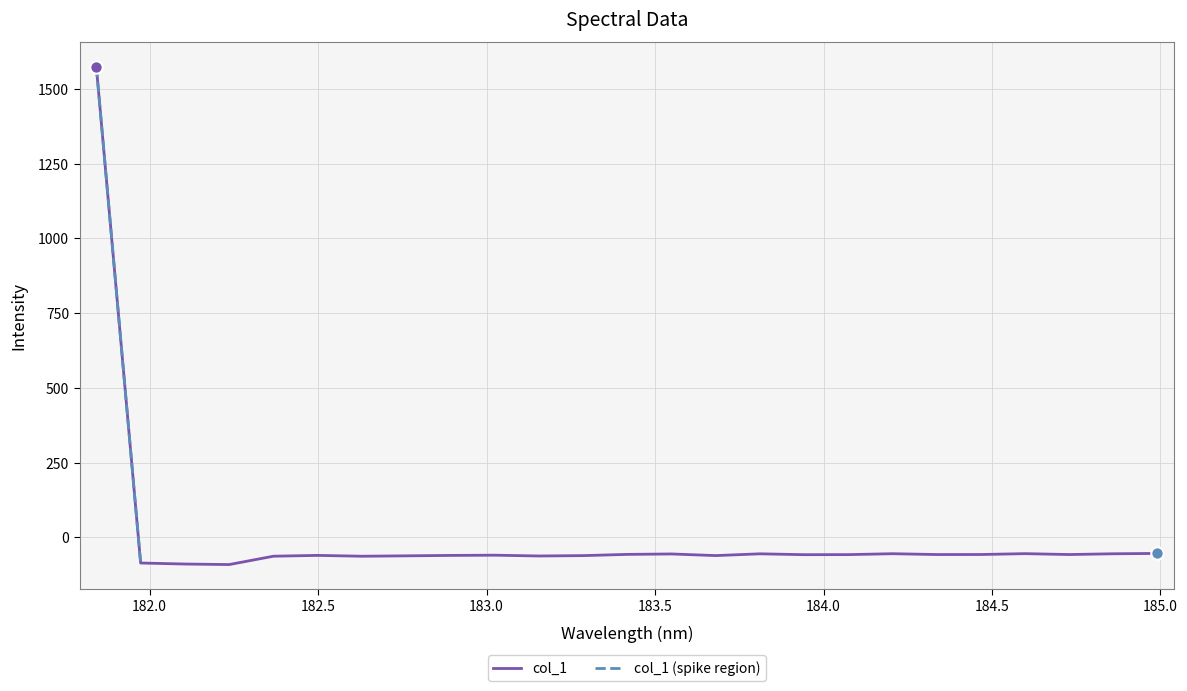

Between 181.9732053322 and 184.5979655002, which is larger?

184.5979655002